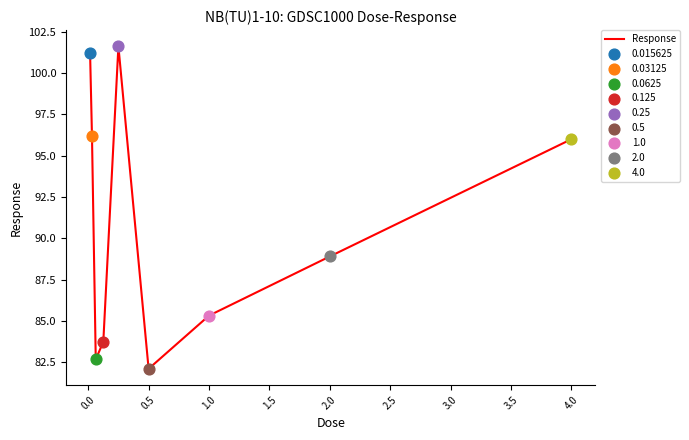

What is the maximum value shown in the chart?

101.6